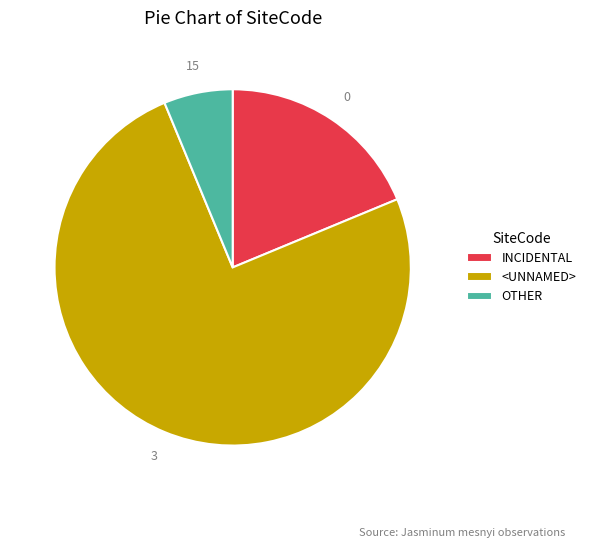

Which has a higher value, INCIDENTAL or <UNNAMED>?

<UNNAMED>